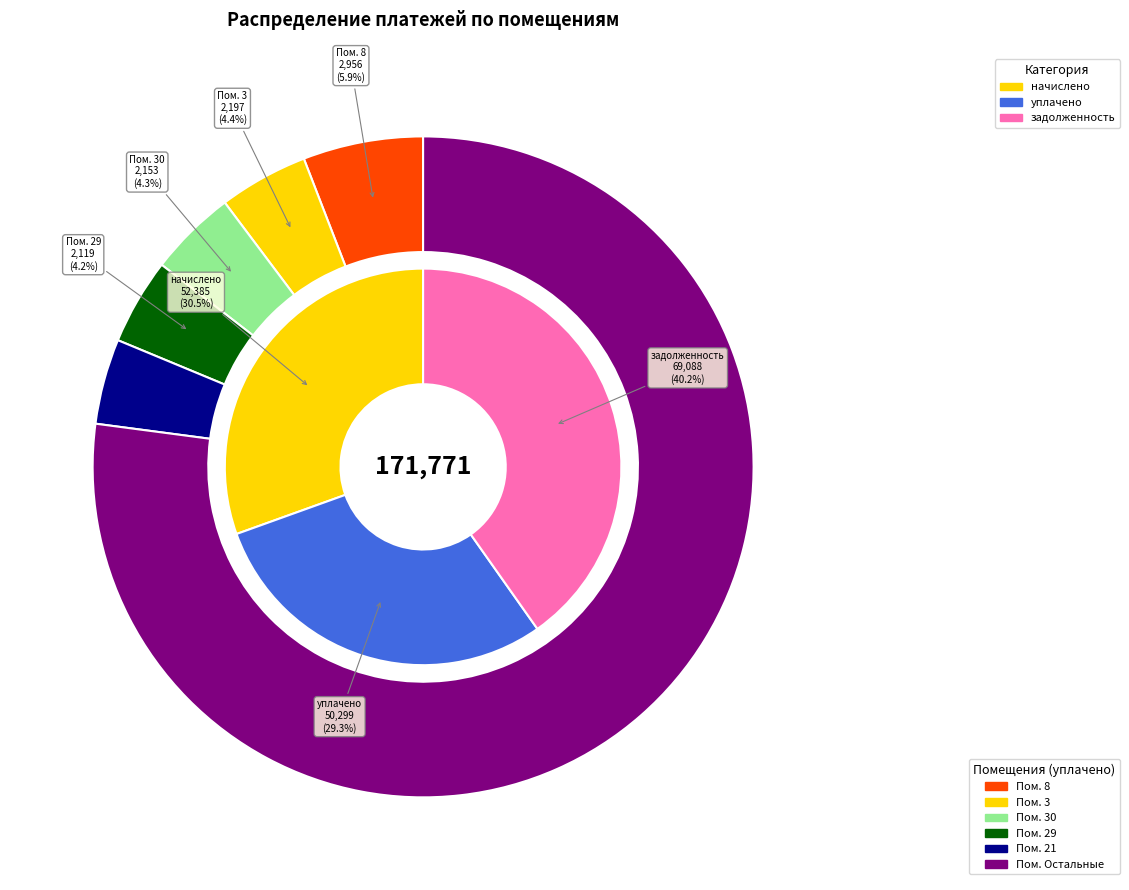

Which series has the largest range (max minus min)?

задолженность